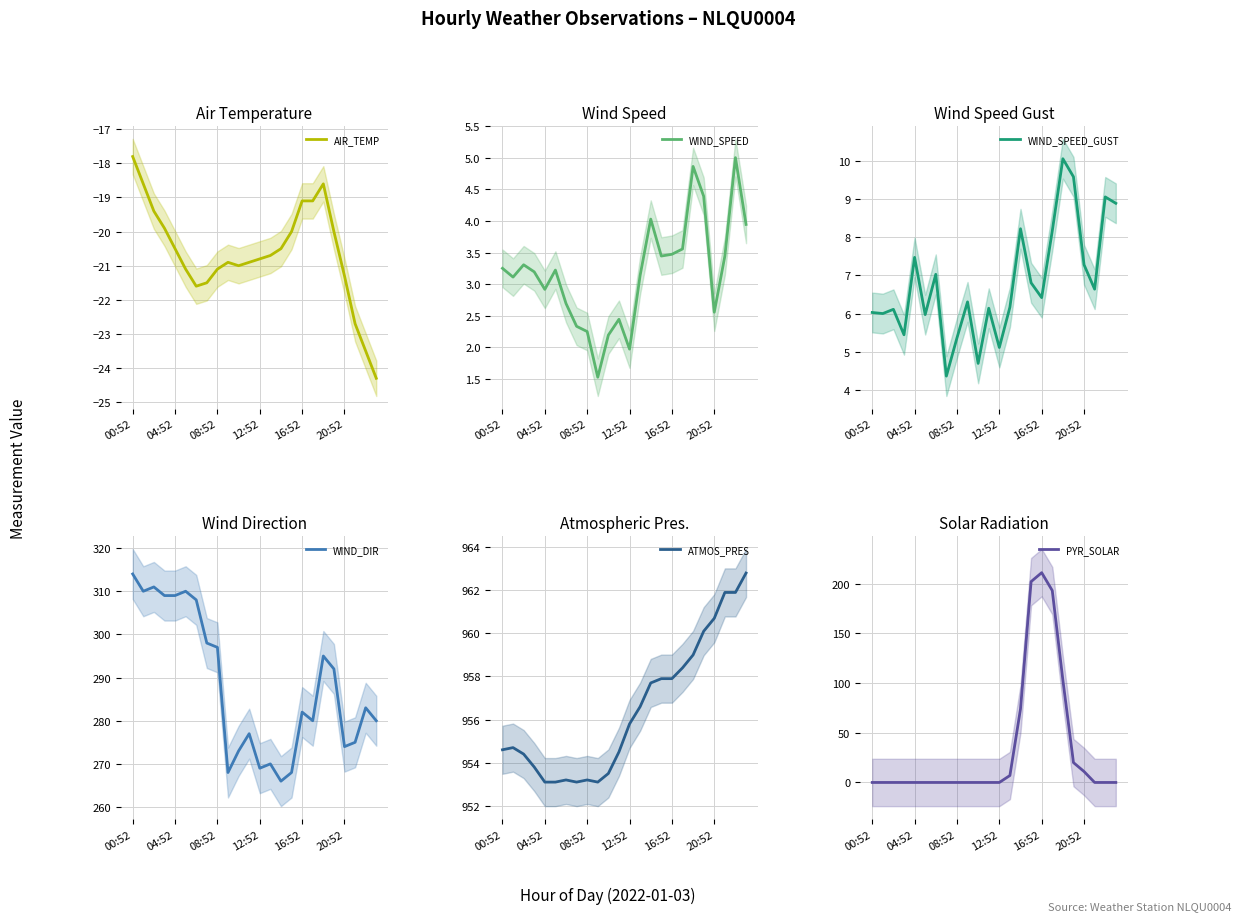

What is the label of the 5th point from the right?

19